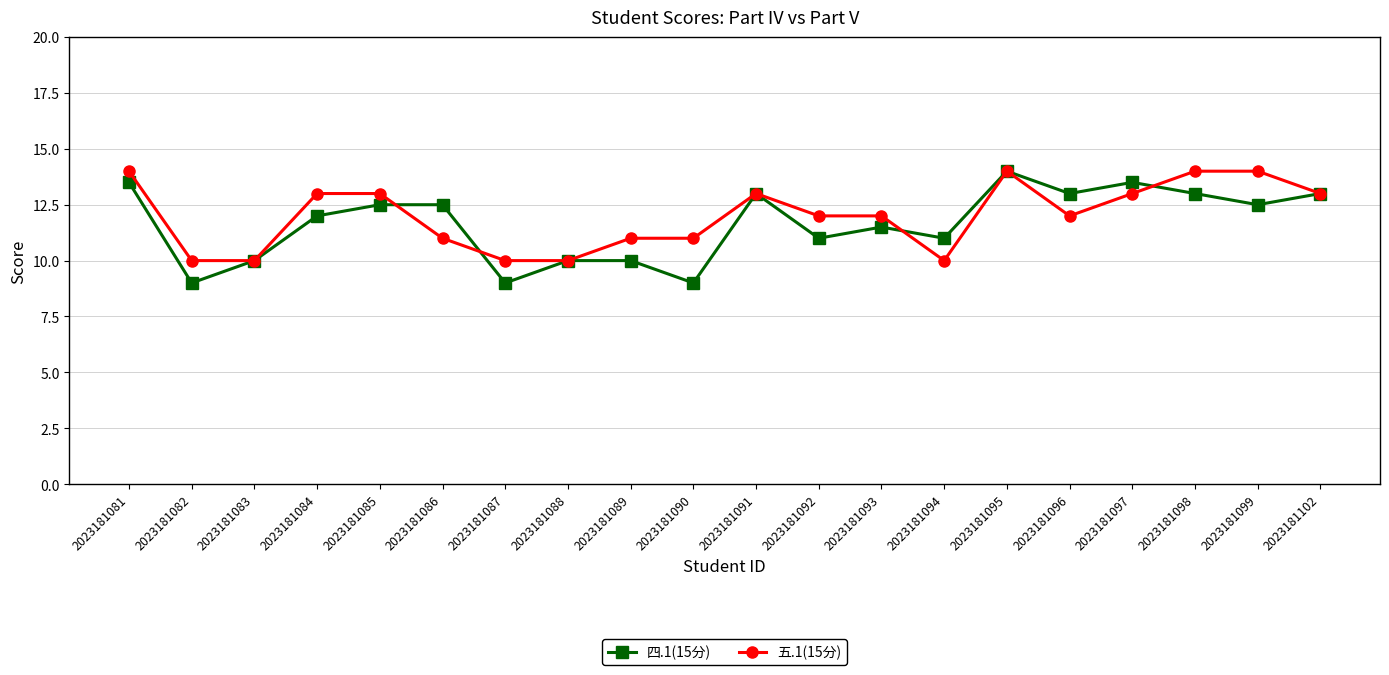

Does the chart have visible grid lines?

Yes